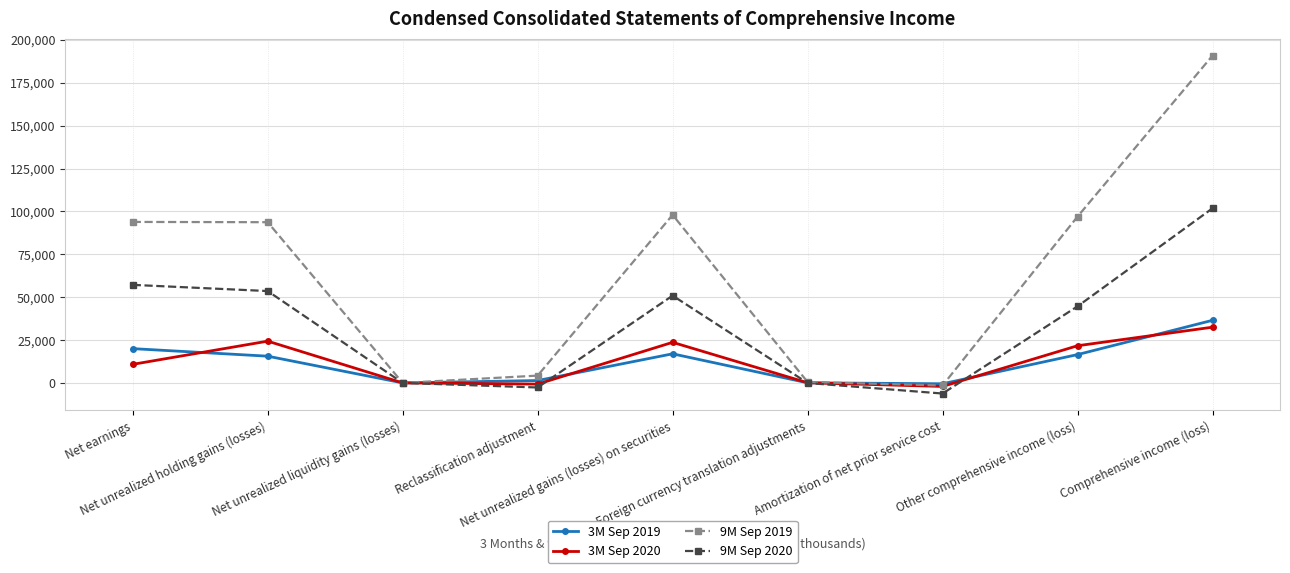

How many values in the 9M Sep 2019 series are below 93730?

4